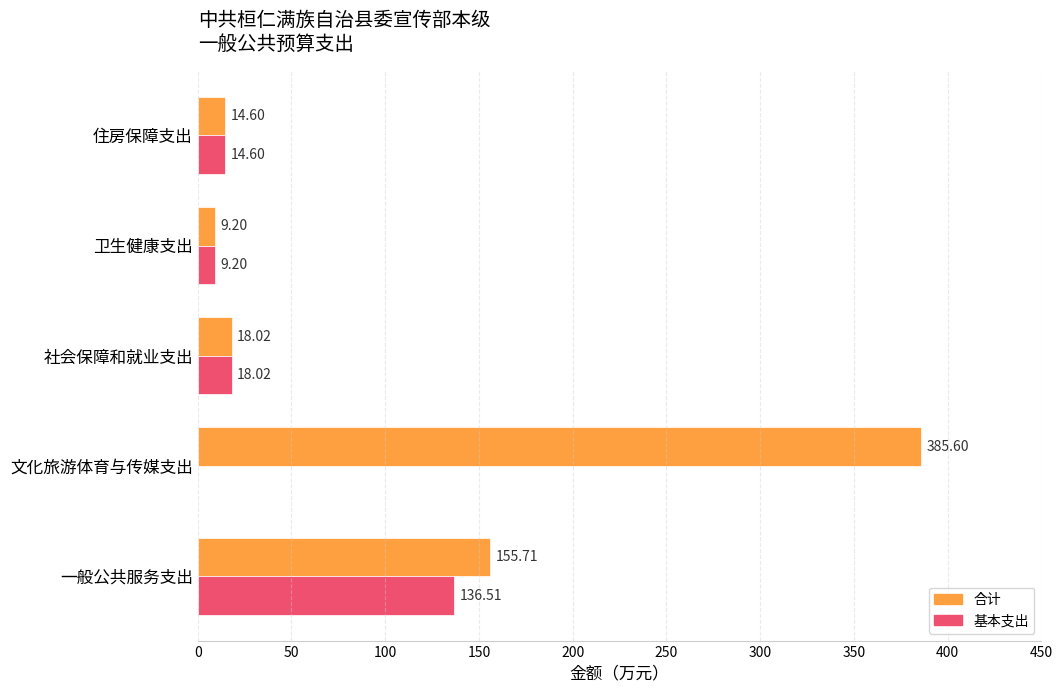

Which series has the widest spread of values?

合计